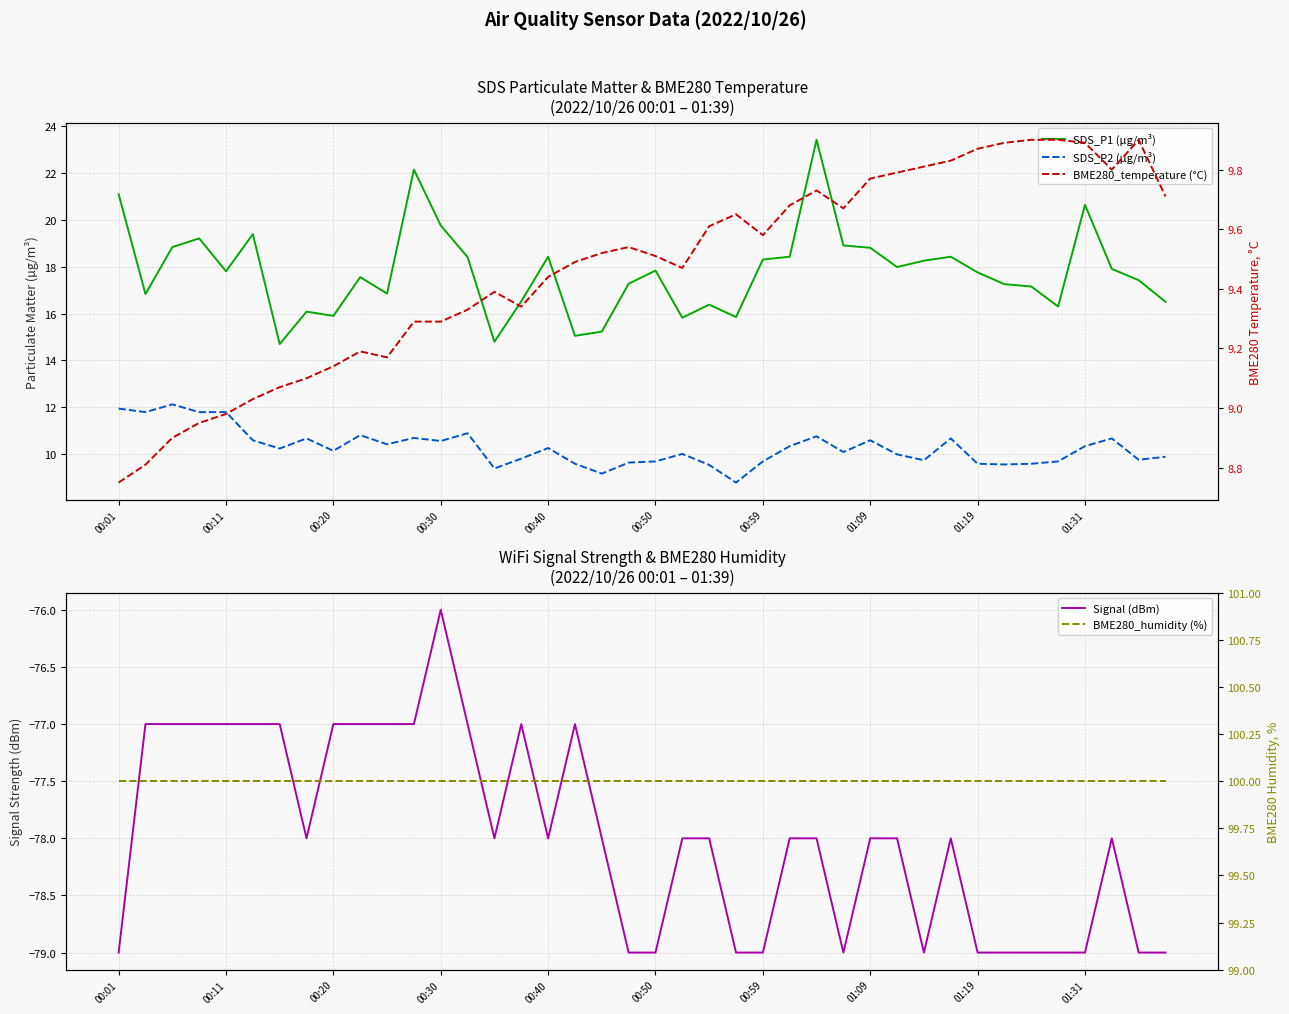

Which series has the largest total across all categories?

BME280_humidity (%)